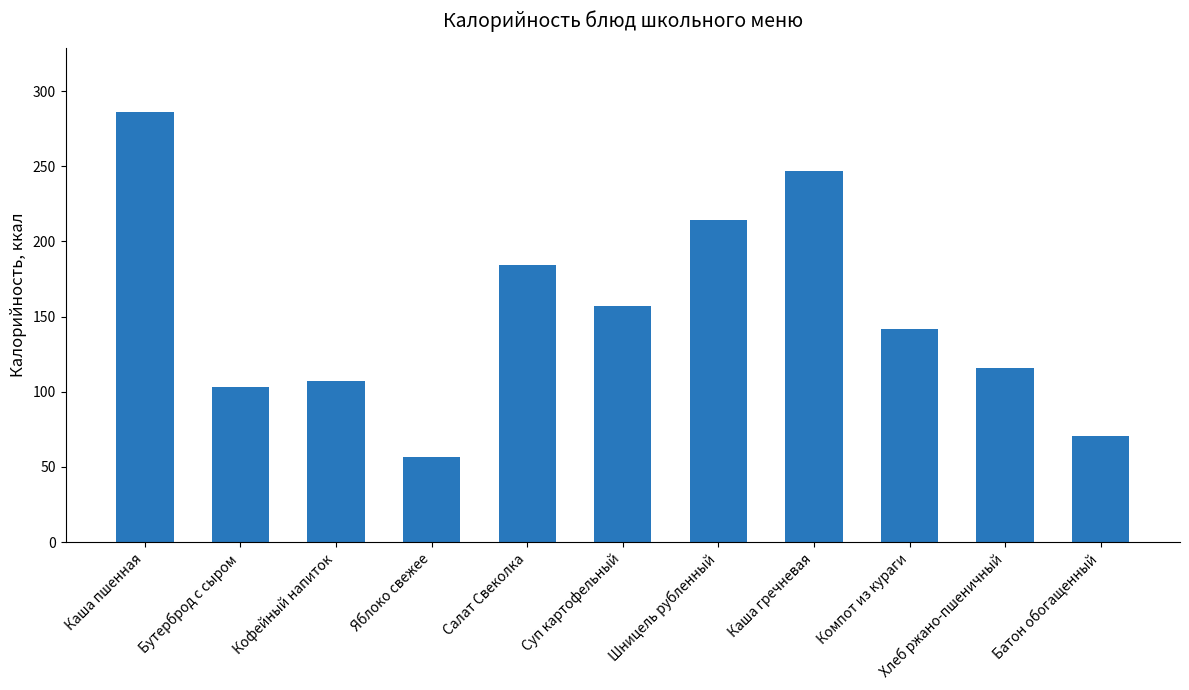

What is the smallest value displayed?

56.4